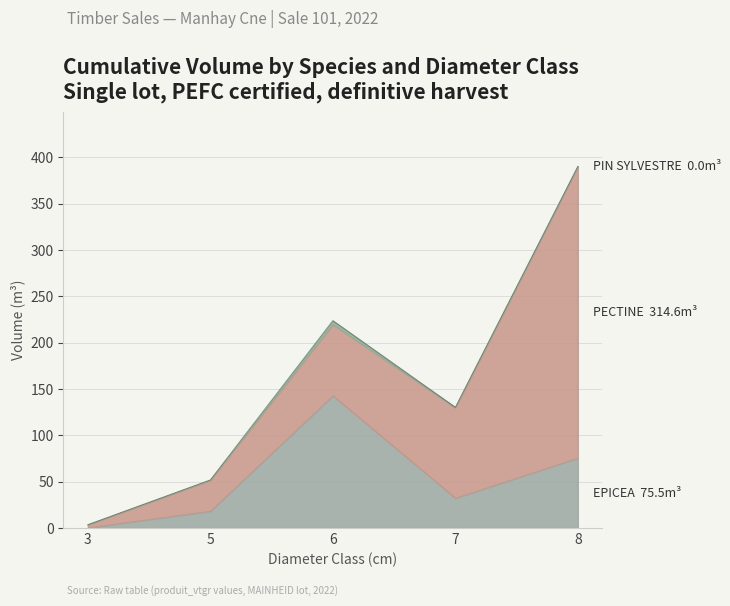

What is the difference between the PIN SYLVESTRE values at 6 and 3?

4.1